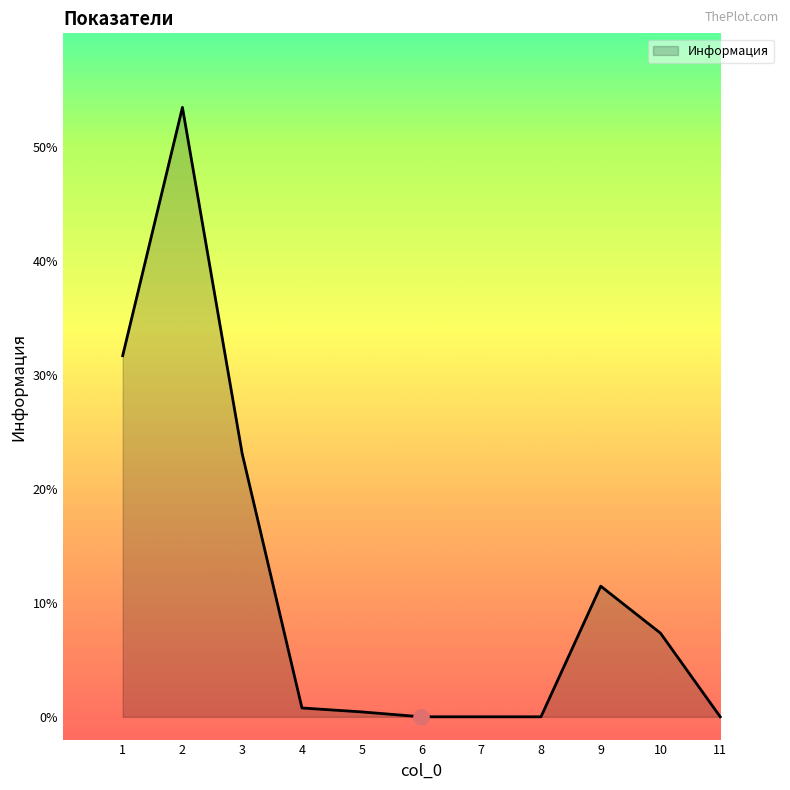

Between 8 and 10, which is larger?

10